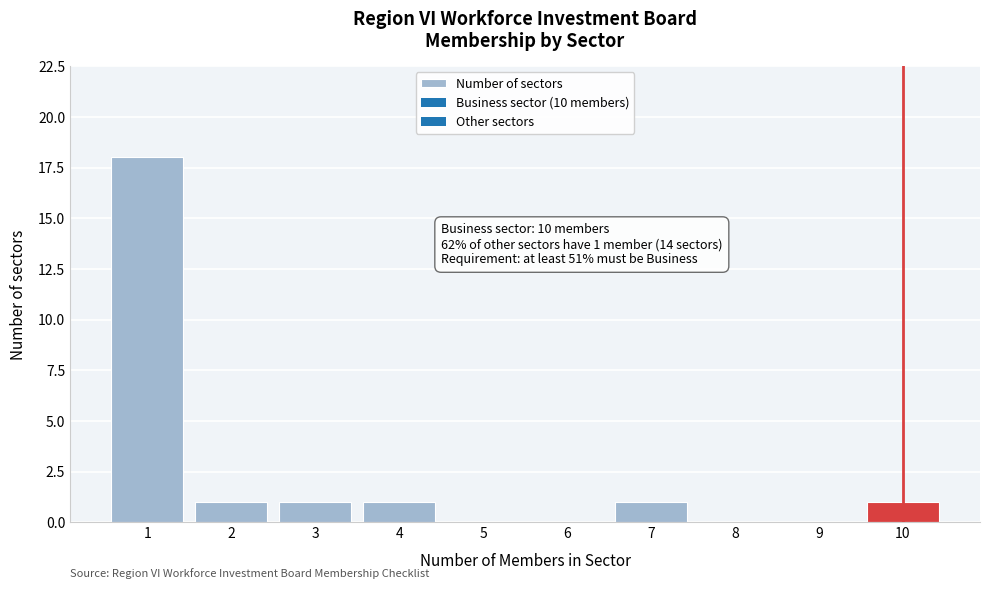

Reading left to right, extract all data points from this chart.

1=18	2=1	3=1	4=1	5=0	6=0	7=1	8=0	9=0	10=1